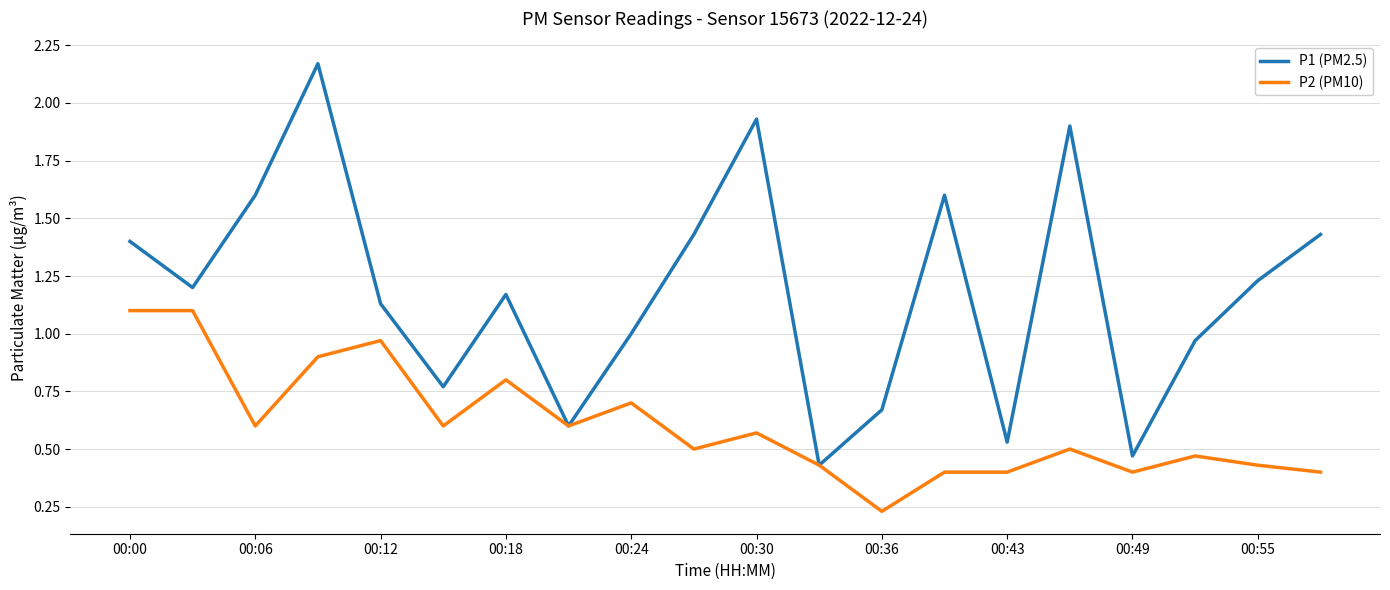

List the series in order of their peak value, lowest first.

P2 (PM10), P1 (PM2.5)